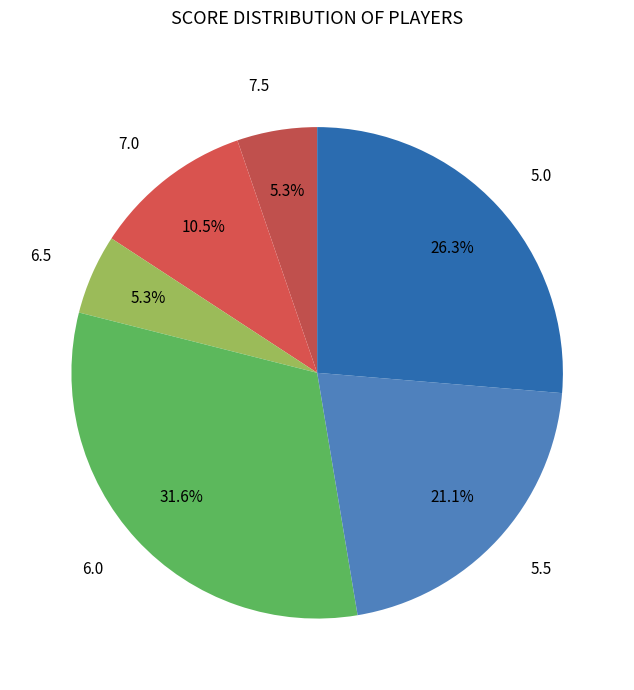

What is the smallest slice in the pie chart?

7.5